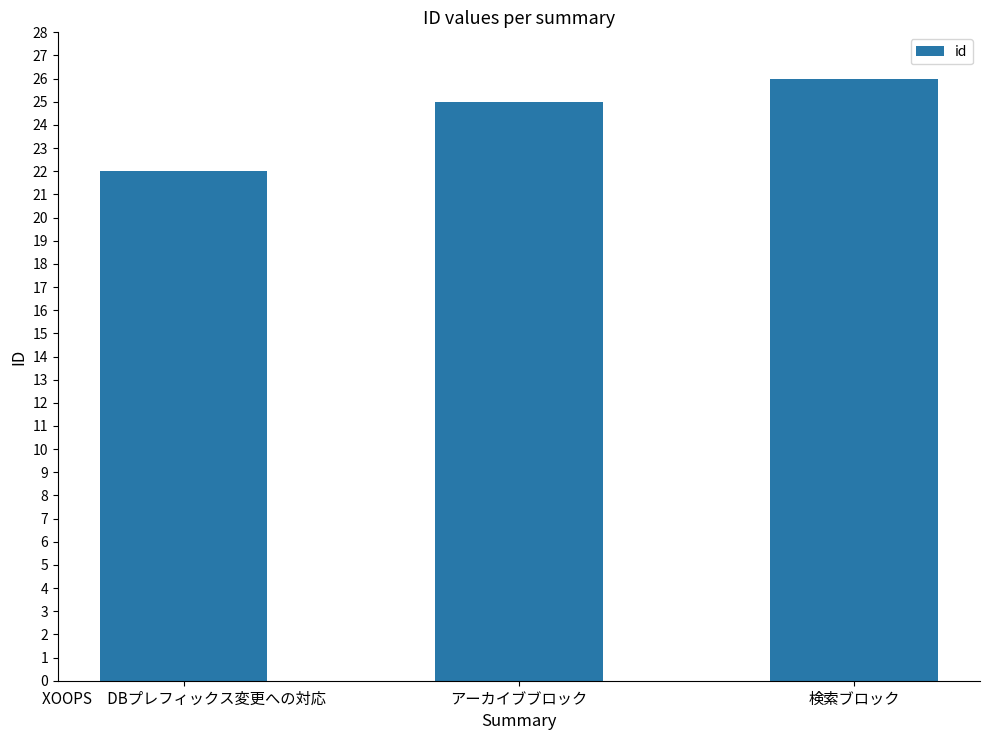

Between アーカイブブロック and XOOPS　DBプレフィックス変更への対応, which is larger?

アーカイブブロック